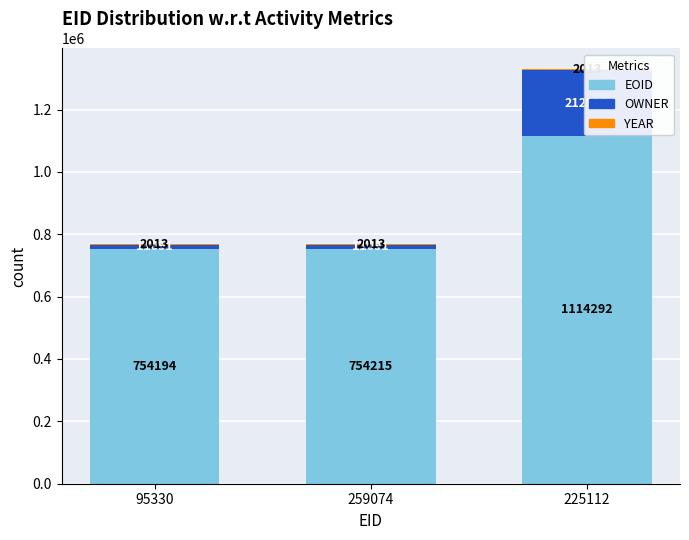

Which category has the lowest value in the OWNER series?

95330